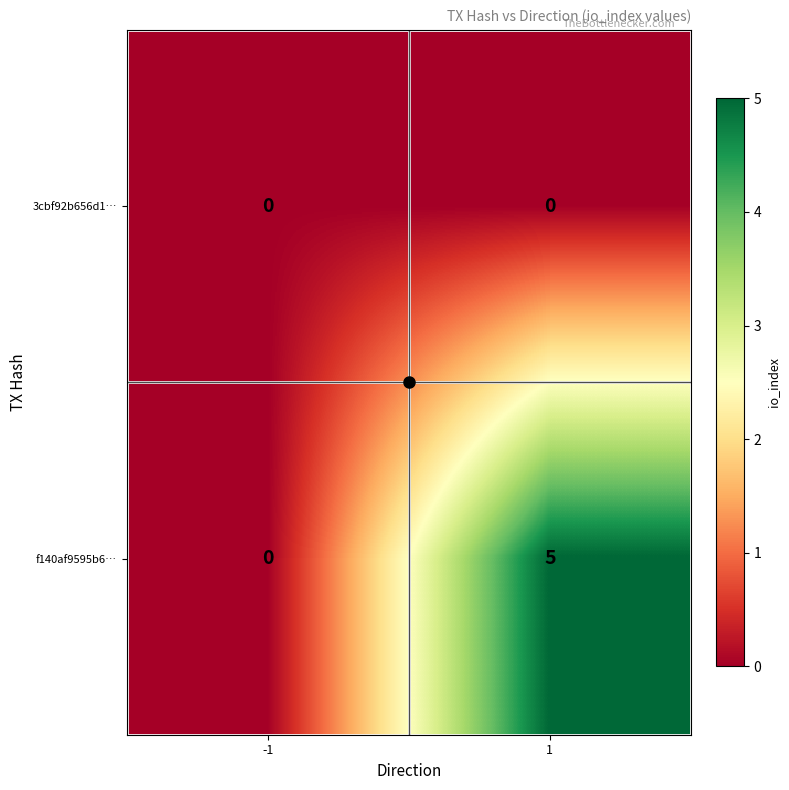

Rank the series by their maximum value, from lowest to highest.

3cbf92b656d1…, f140af9595b6…